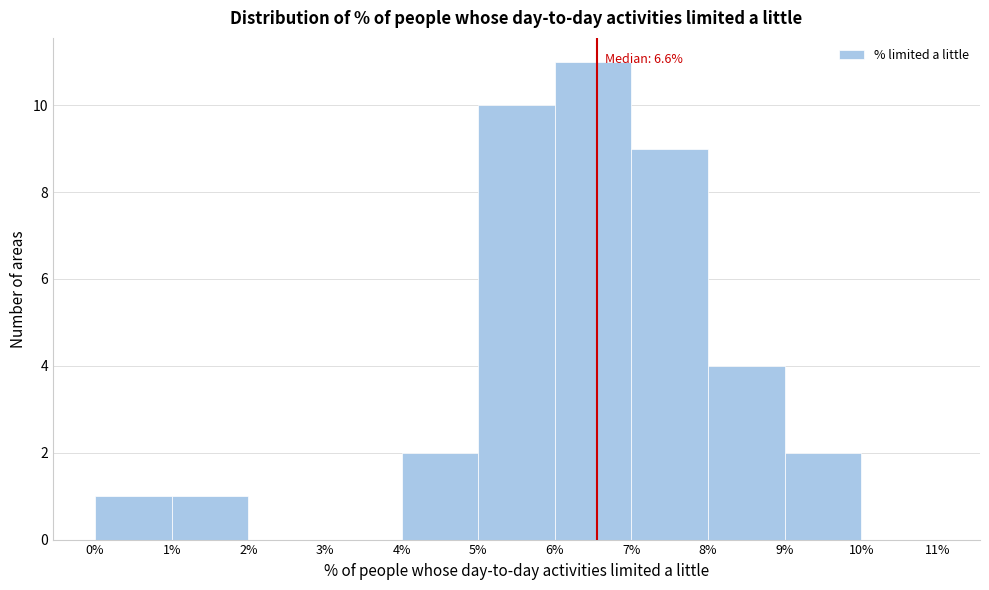

Which range on the x-axis has the tallest bar?

6% to 7%